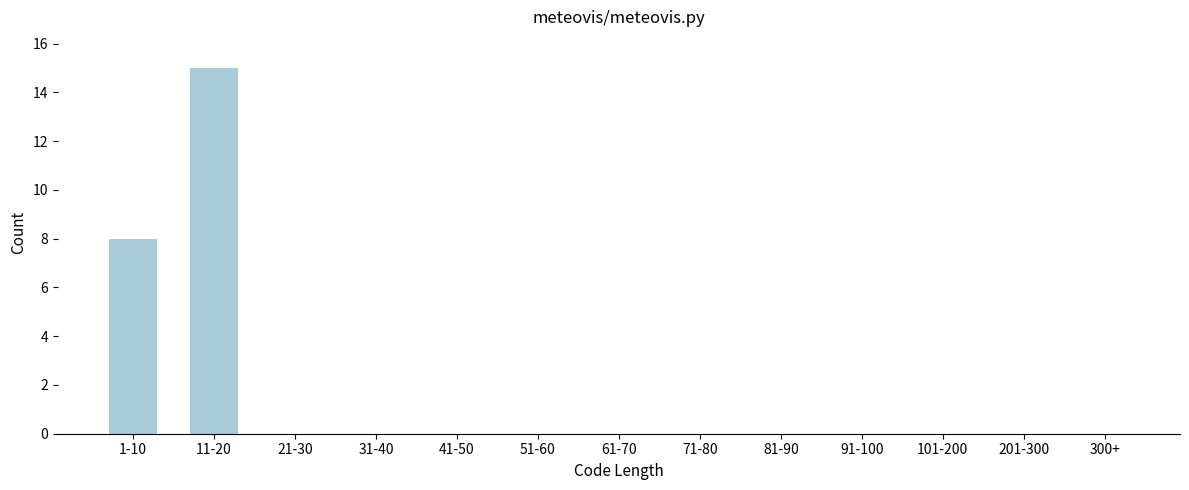

Reading right to left, extract all data points from this chart.

300+=0	201-300=0	101-200=0	91-100=0	81-90=0	71-80=0	61-70=0	51-60=0	41-50=0	31-40=0	21-30=0	11-20=15	1-10=8